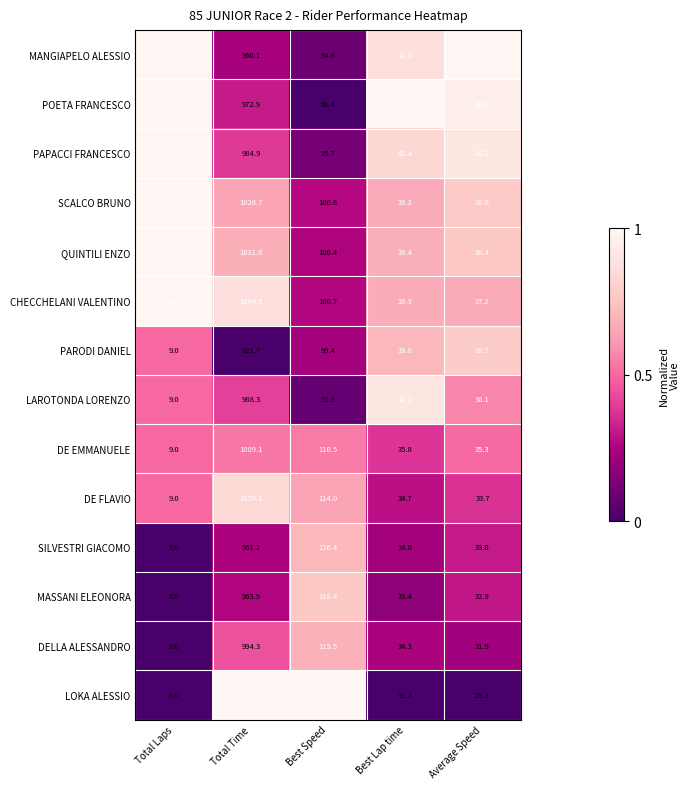

How many data points does each series have?

5